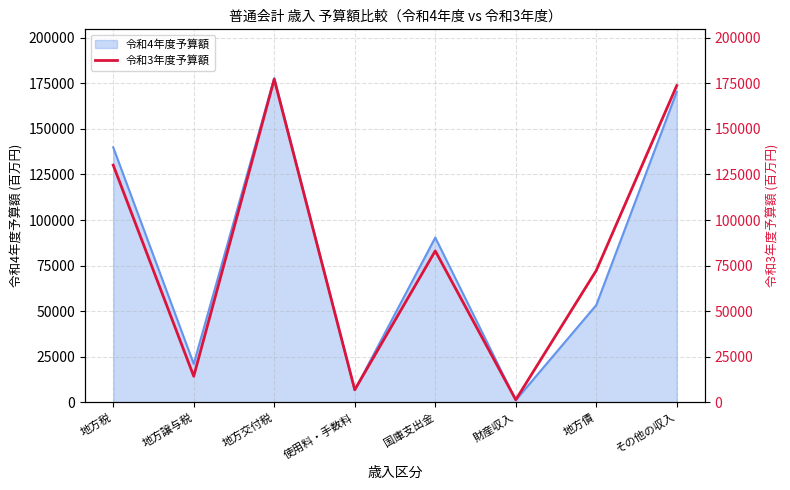

True or false: 令和4年度予算額 has a value of 177900 at 地方交付税.

True